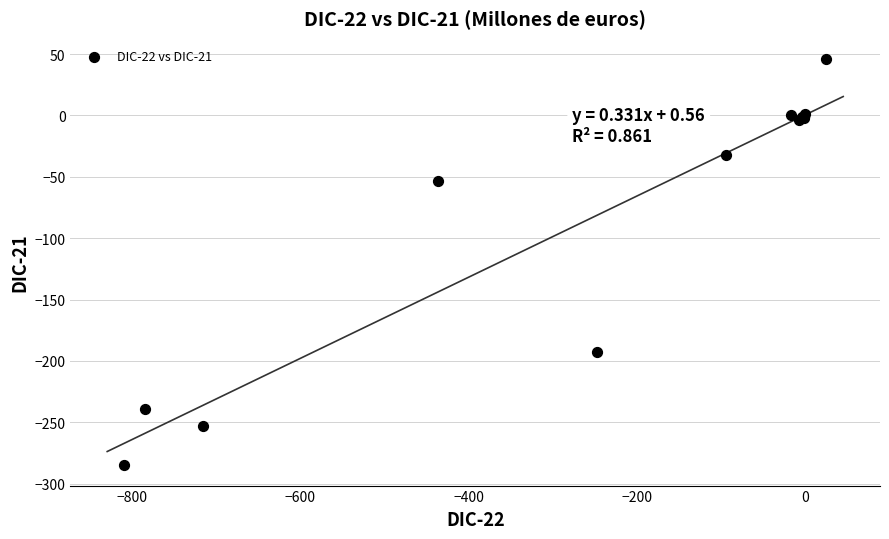

What Y value in the scatter plot is closest to -119?

-53